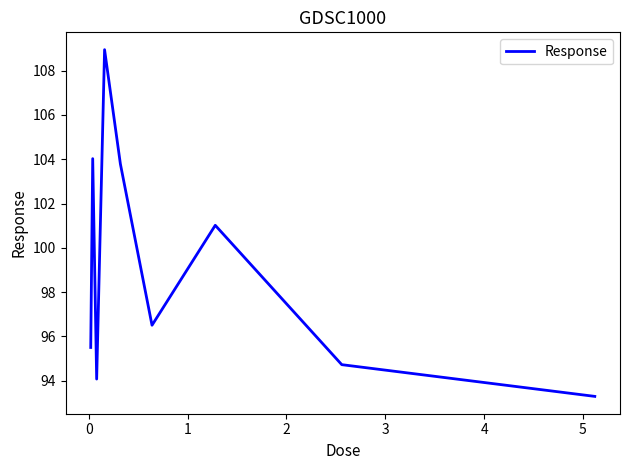

What is the greatest value displayed?

108.9